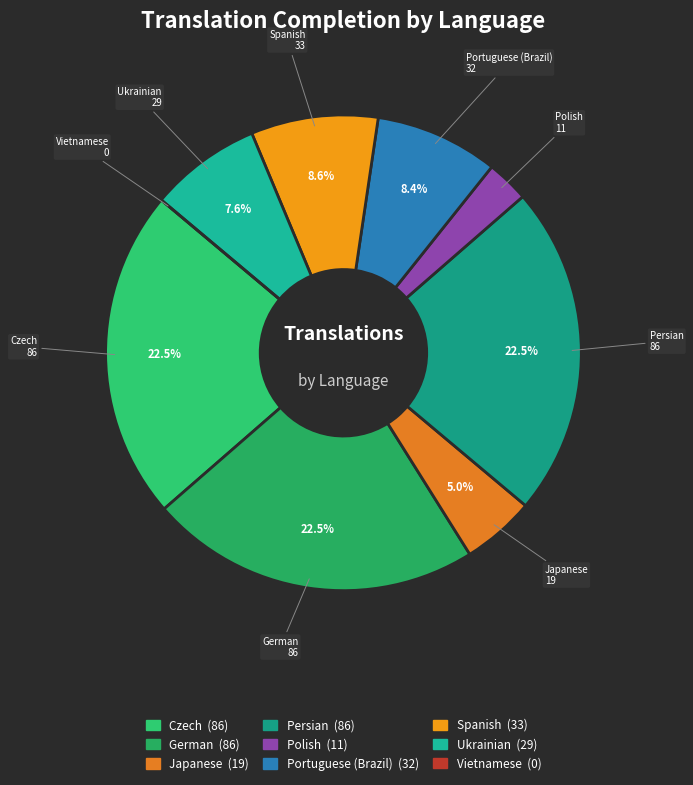

Does Polish account for over 50% of the chart?

No